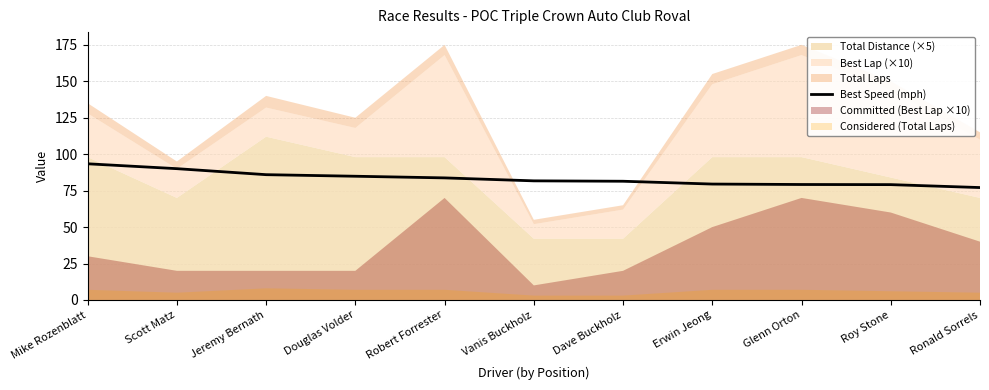

What is the change in value from Scott Matz to Robert Forrester?

-6.3